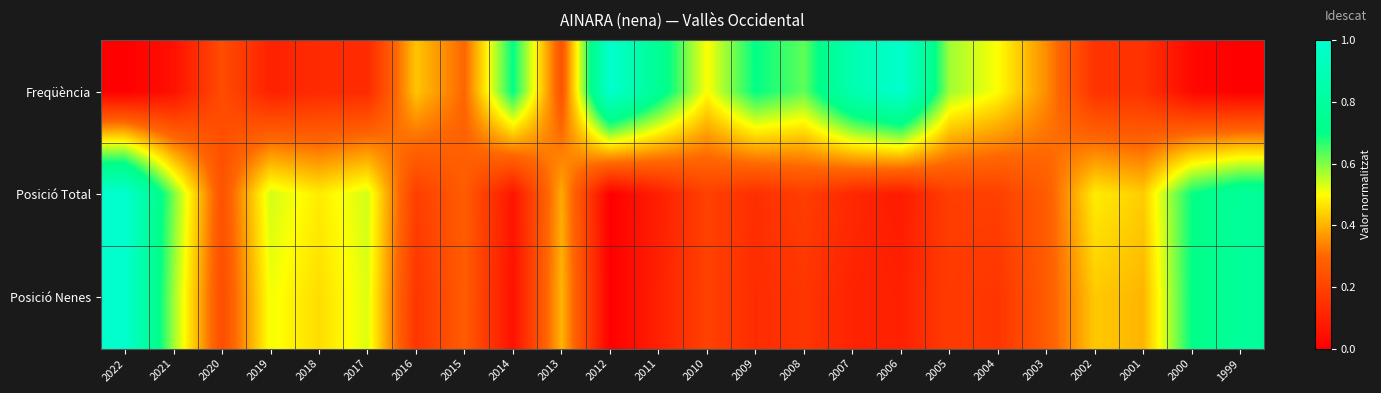

Reading right to left, extract all data points from this chart.

Freqüència: 1999=0.0	2000=0.0	2001=0.1	2002=0.1	2003=0.3	2004=0.5	2005=0.6	2006=1.0	2007=0.9	2008=0.6	2009=0.7	2010=0.5	2011=0.8	2012=1.0	2013=0.2	2014=0.7	2015=0.3	2016=0.4	2017=0.1	2018=0.1	2019=0.1	2020=0.2	2021=0.1	2022=0.0
Posició Total: 1999=0.8	2000=0.7	2001=0.4	2002=0.5	2003=0.3	2004=0.2	2005=0.2	2006=0.1	2007=0.1	2008=0.2	2009=0.1	2010=0.2	2011=0.1	2012=0.0	2013=0.4	2014=0.1	2015=0.3	2016=0.2	2017=0.5	2018=0.5	2019=0.5	2020=0.2	2021=0.6	2022=1.0
Posició Nenes: 1999=0.8	2000=0.7	2001=0.4	2002=0.4	2003=0.3	2004=0.2	2005=0.2	2006=0.1	2007=0.1	2008=0.2	2009=0.1	2010=0.2	2011=0.1	2012=0.0	2013=0.4	2014=0.1	2015=0.3	2016=0.2	2017=0.5	2018=0.5	2019=0.5	2020=0.2	2021=0.6	2022=1.0